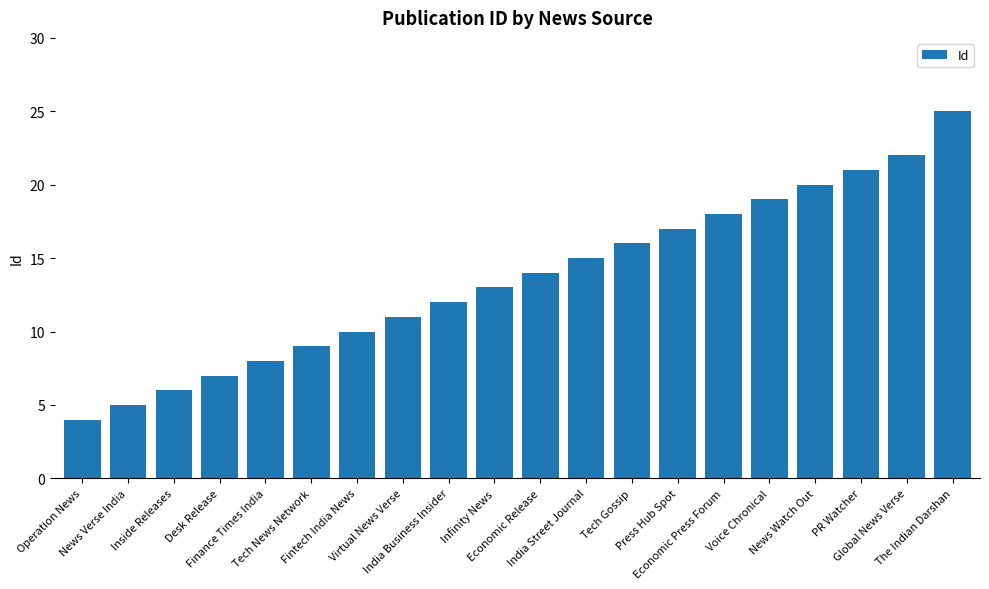

Read the value at Tech News Network, to the nearest 5.

10